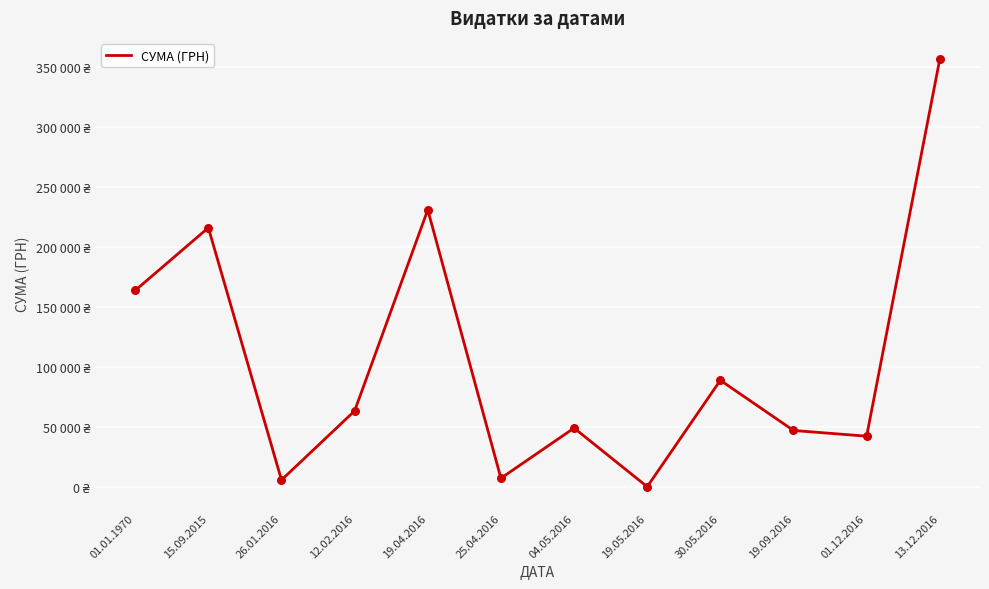

Between 19.05.2016 and 04.05.2016, which is larger?

04.05.2016